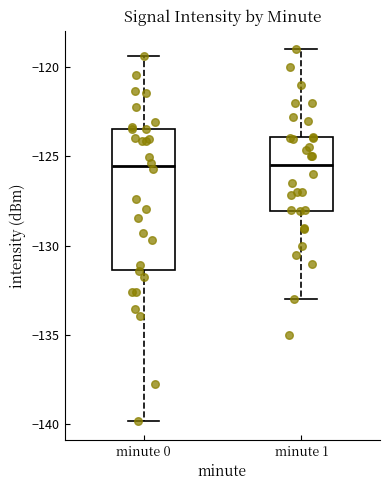

Comparing the boxes themselves (not the whiskers), which one is the tallest?

minute 0